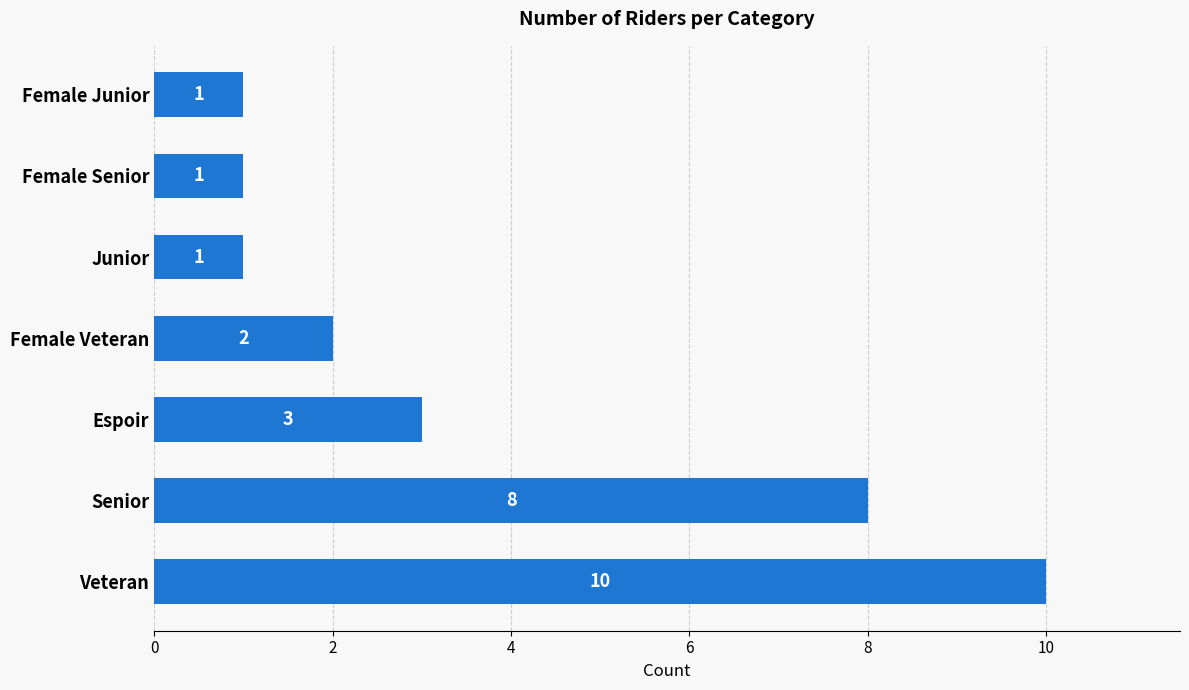

Reading bottom to top, transcribe all the data shown in this chart.

Veteran=10	Senior=8	Espoir=3	Female Veteran=2	Junior=1	Female Senior=1	Female Junior=1